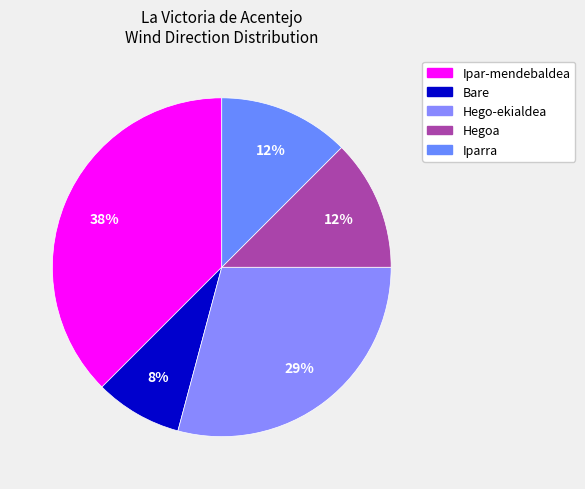

Is there a majority slice in this chart?

No